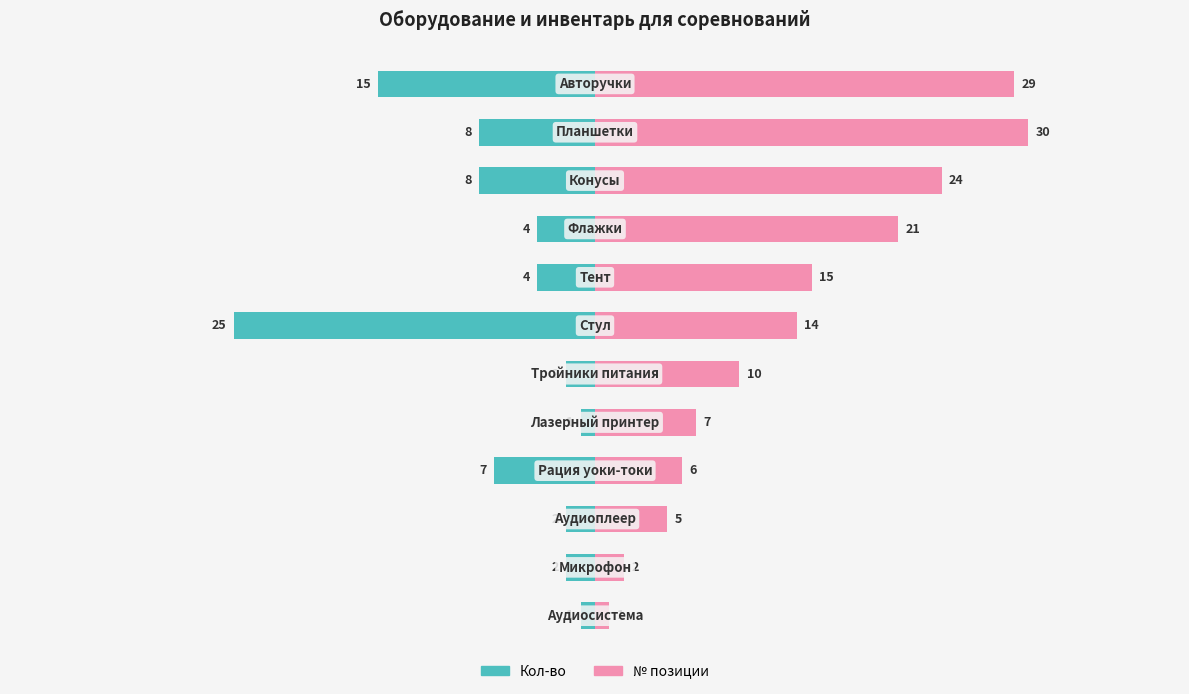

At how many categories does at least one series exceed -4?

12